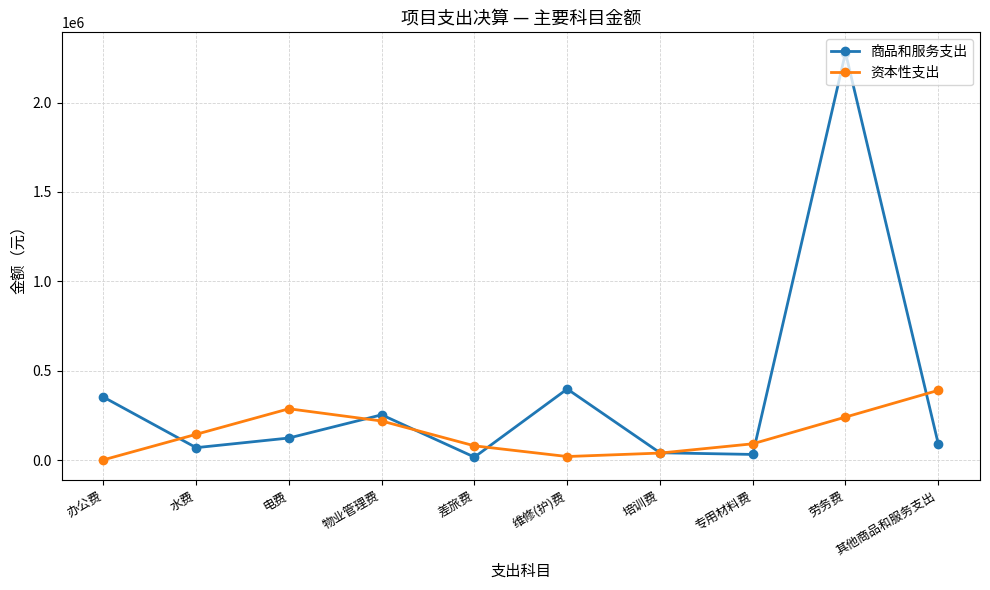

True or false: 资本性支出 has more than 1 points higher than both neighbors.

False